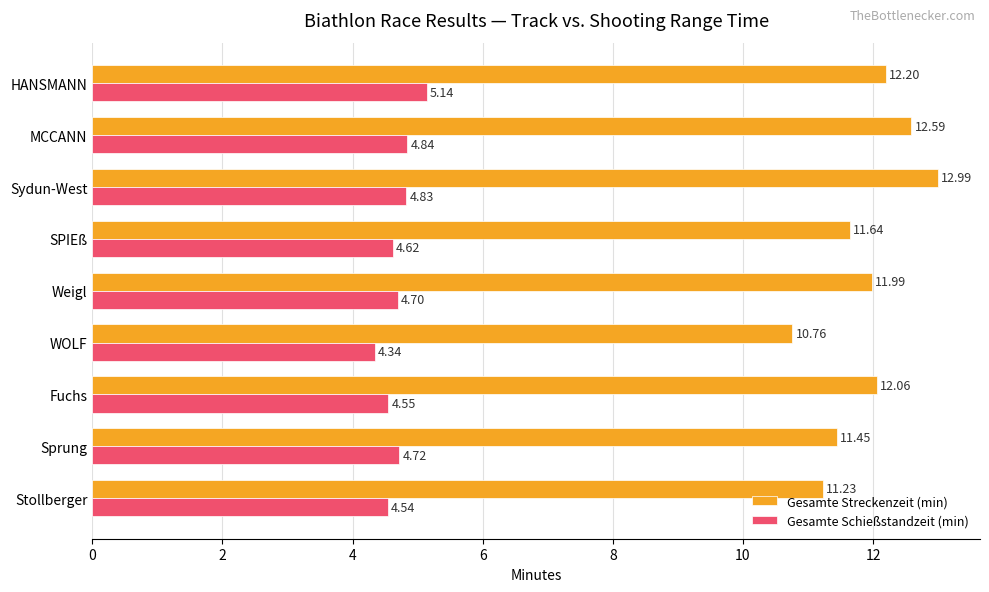

What is the sum of the Gesamte Streckenzeit (min) values at MCCANN and Weigl?

24.6